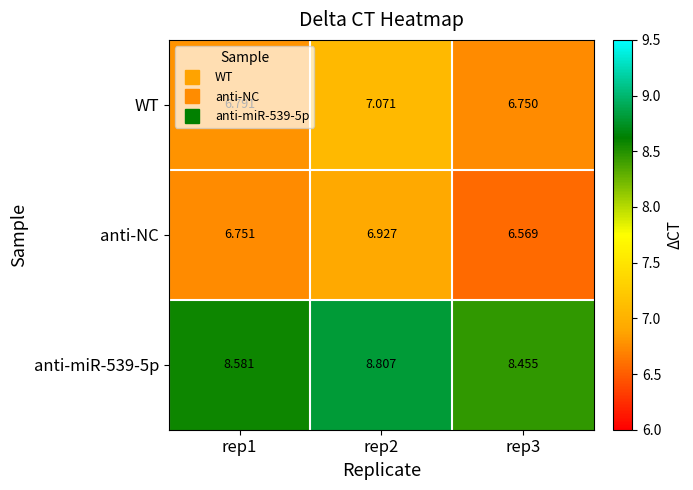

Which series has the widest spread of values?

anti-NC